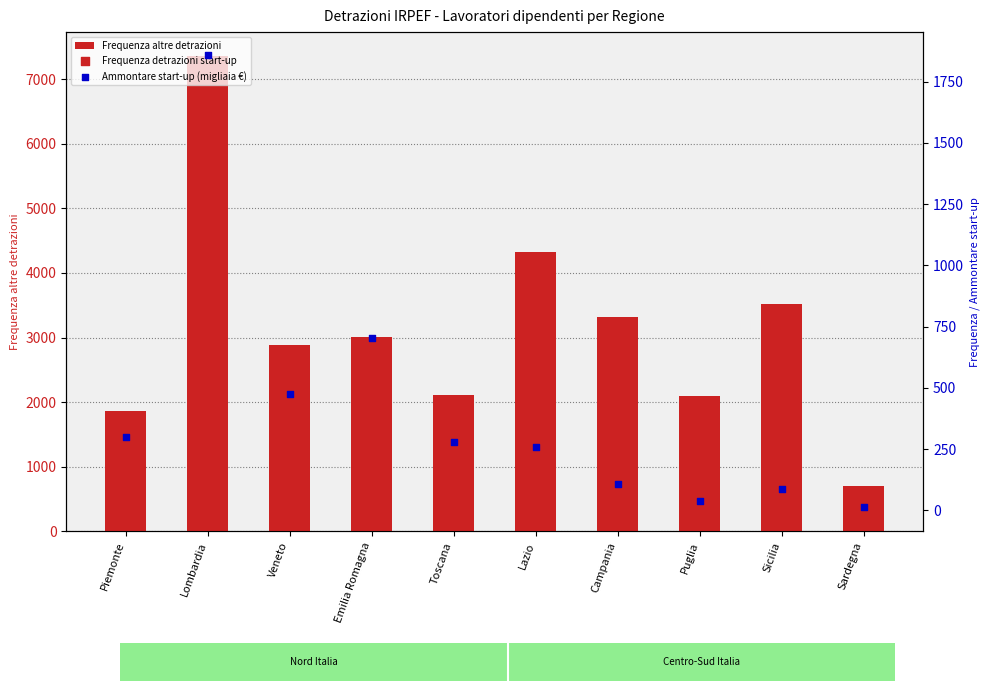

Is the value of Ammontare start-up (migliaia €) at Puglia greater than the value of Frequenza detrazioni start-up at Sardegna?

Yes